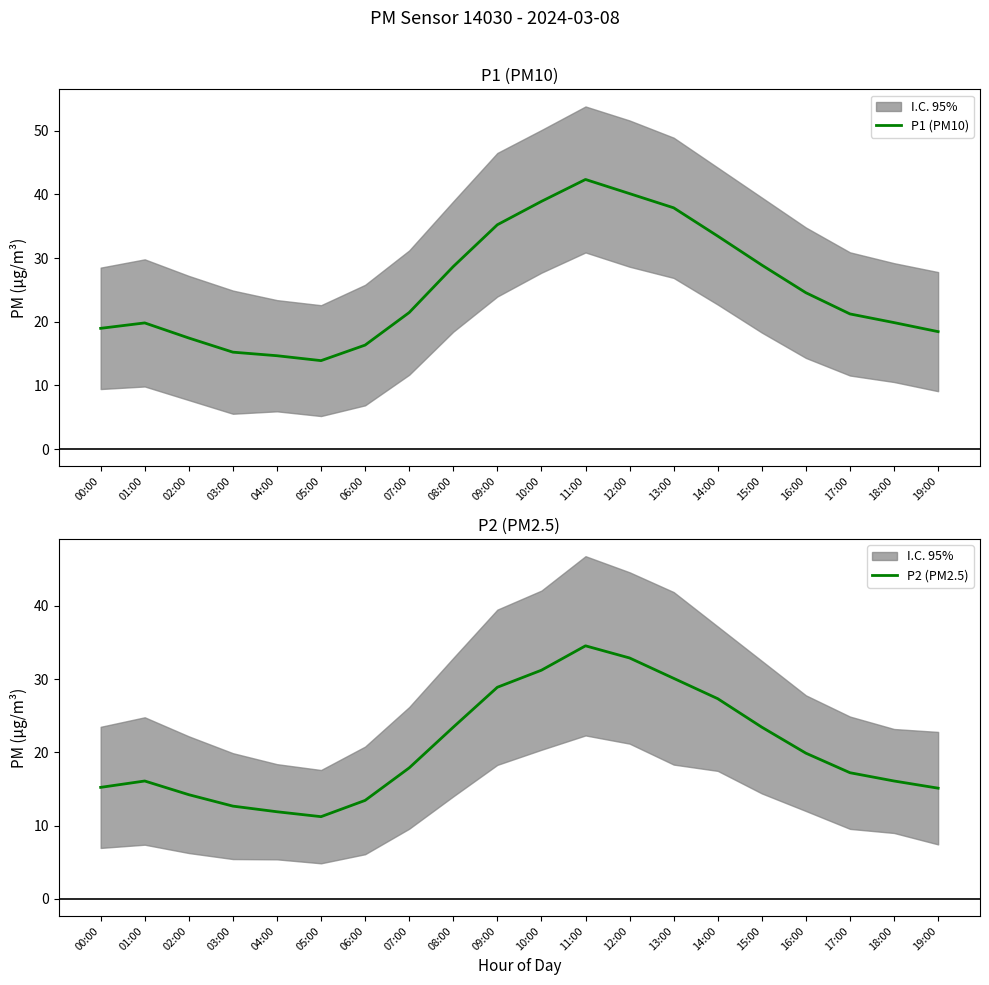

Reading left to right, extract all data points from this chart.

P1 (PM10): 00:00=19.0	01:00=19.8	02:00=17.4	03:00=15.2	04:00=14.7	05:00=13.9	06:00=16.3	07:00=21.4	08:00=28.7	09:00=35.2	10:00=38.9	11:00=42.3	12:00=40.1	13:00=37.9	14:00=33.5	15:00=28.9	16:00=24.6	17:00=21.2	18:00=19.9	19:00=18.4
P2 (PM2.5): 00:00=15.2	01:00=16.1	02:00=14.2	03:00=12.7	04:00=11.9	05:00=11.2	06:00=13.4	07:00=17.9	08:00=23.4	09:00=28.9	10:00=31.2	11:00=34.6	12:00=32.9	13:00=30.1	14:00=27.3	15:00=23.4	16:00=19.9	17:00=17.2	18:00=16.1	19:00=15.1